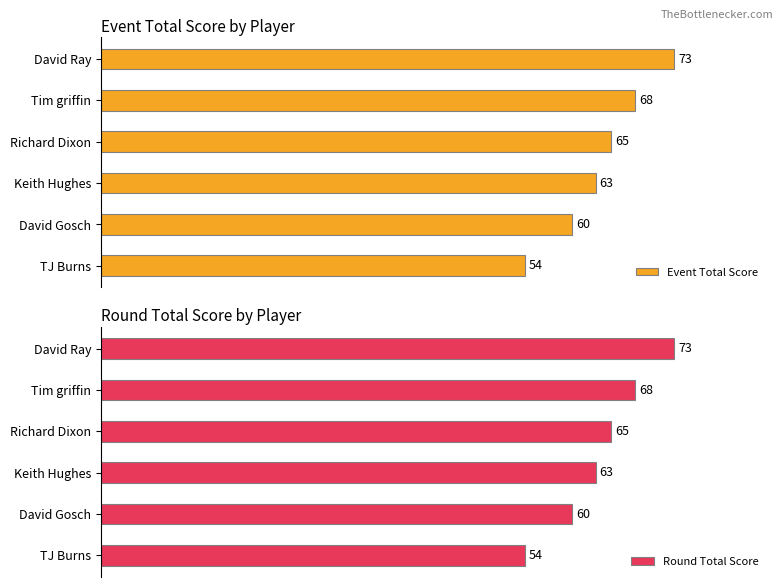

List the labels in order of Event Total Score value, smallest first.

TJ Burns, David Gosch, Keith Hughes, Richard Dixon, Tim griffin, David Ray